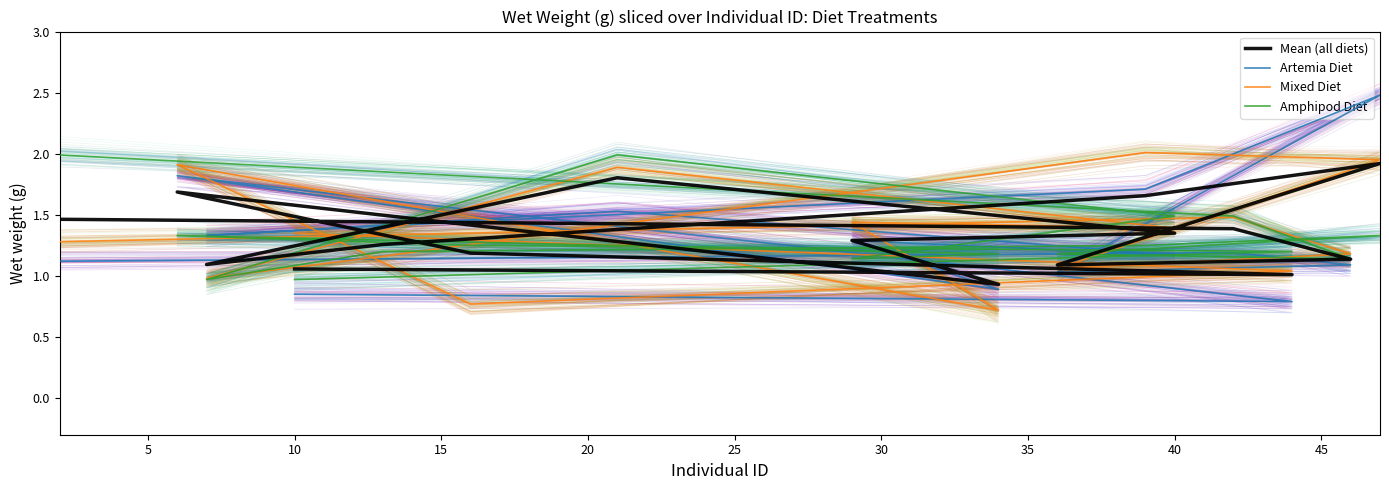

What is the maximum value shown in the chart?

2.5